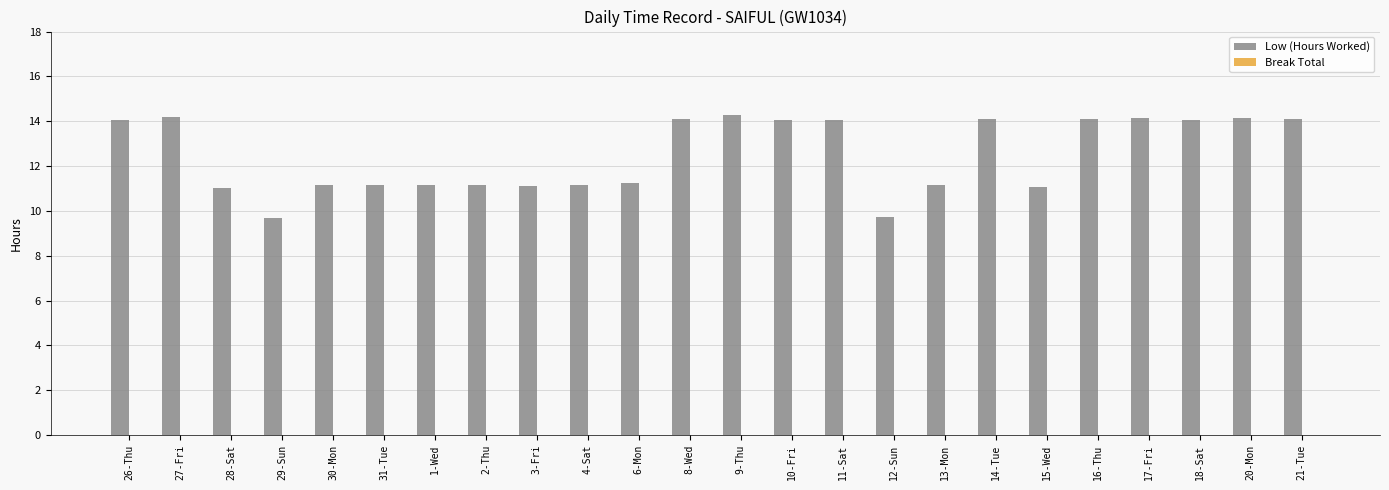

What is the label of the 14th bar from the left?

10-Fri